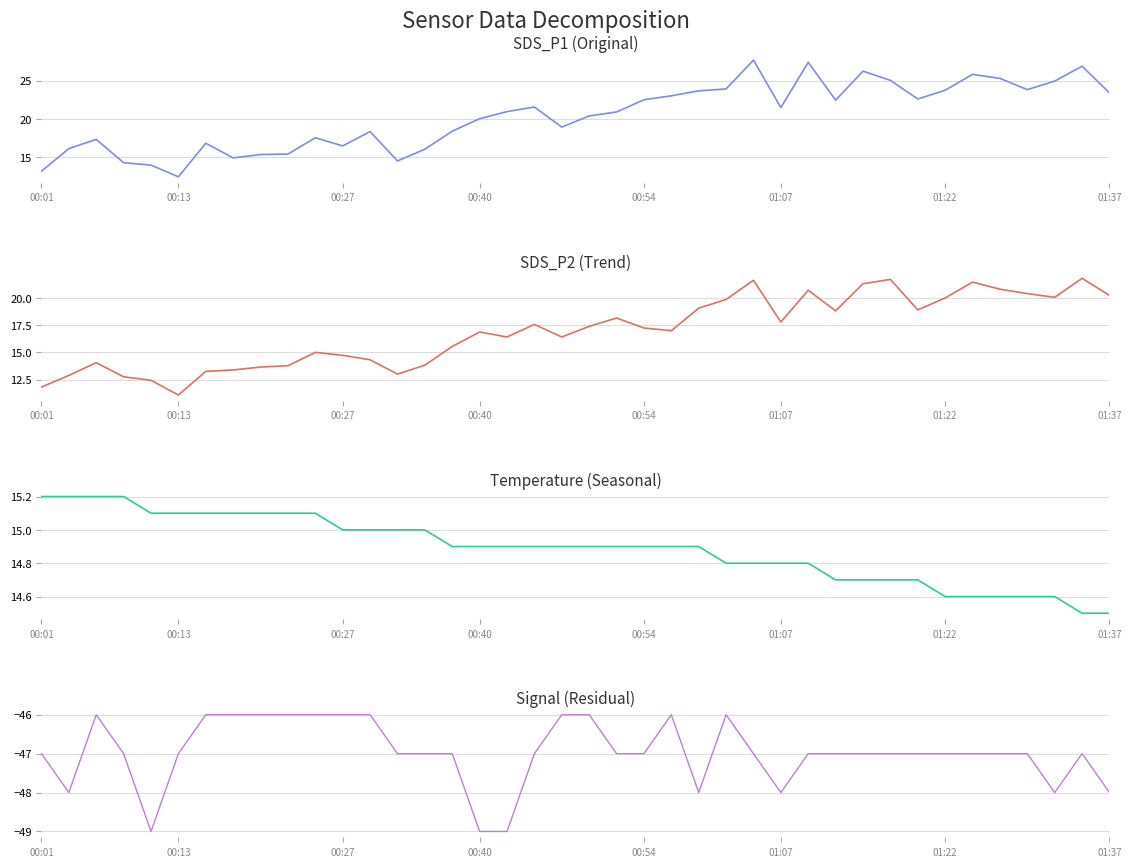

True or false: SDS_P2 has more than 0 interior local peaks.

True